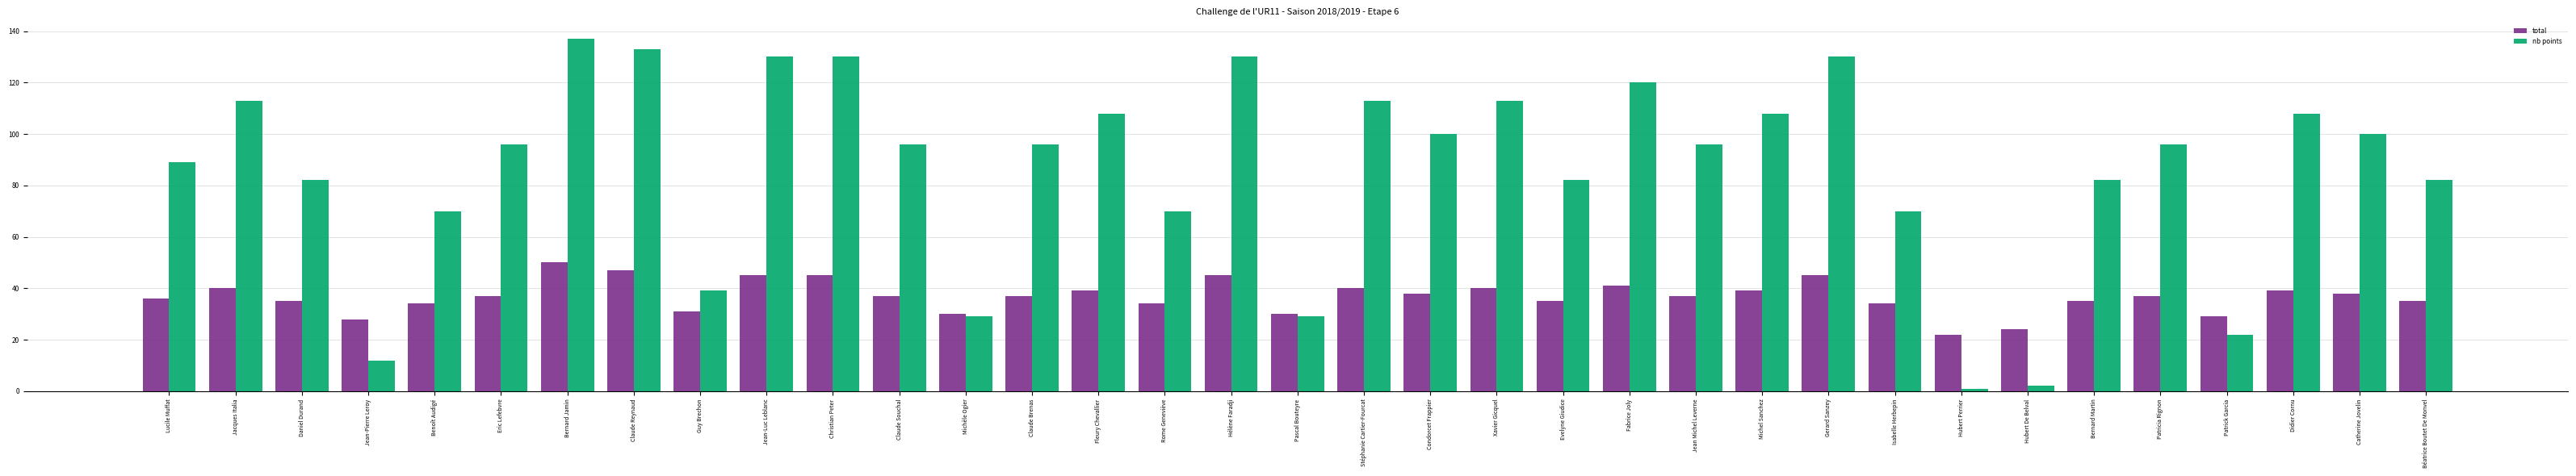

What is the label of the 3rd bar from the left?

Daniel Durand